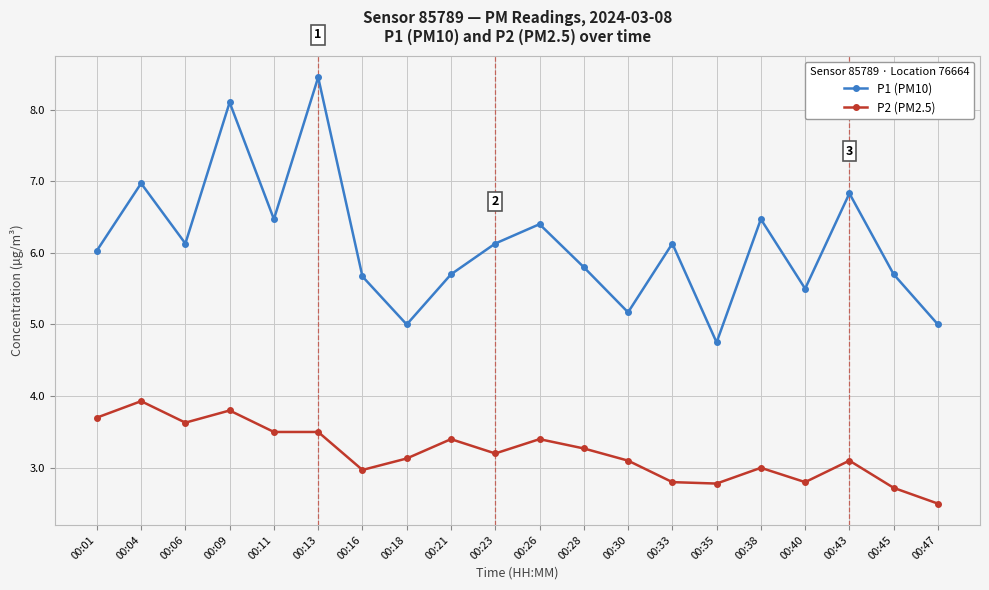

How many lines are shown in the chart?

2